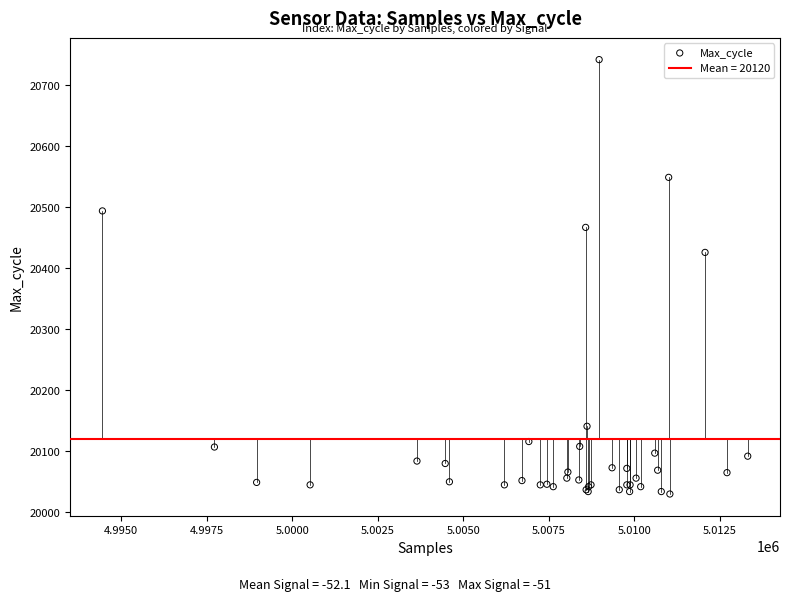

What Y value in the scatter plot is closest to 20386?

20426